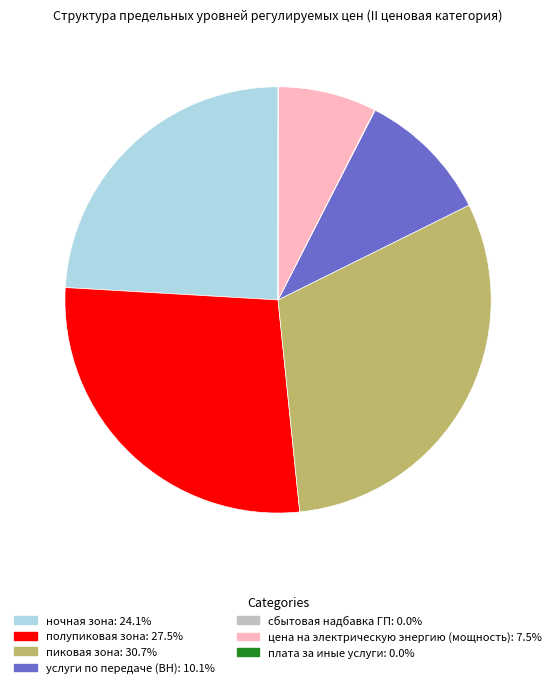

Combined, do услуги по передаче (ВН) and пиковая зона account for over 50%?

No